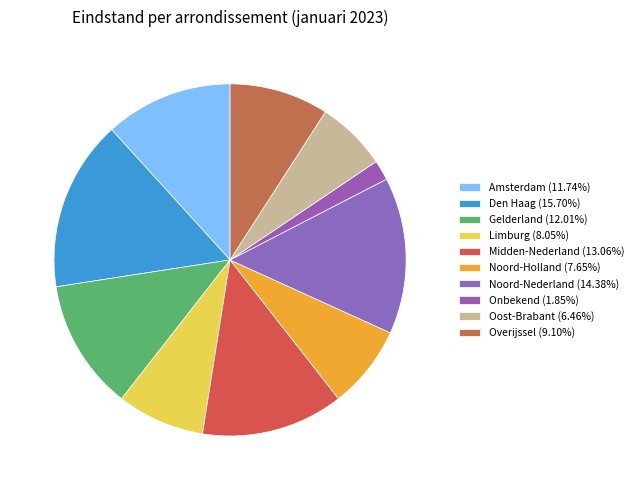

Is Amsterdam the majority of the pie?

No